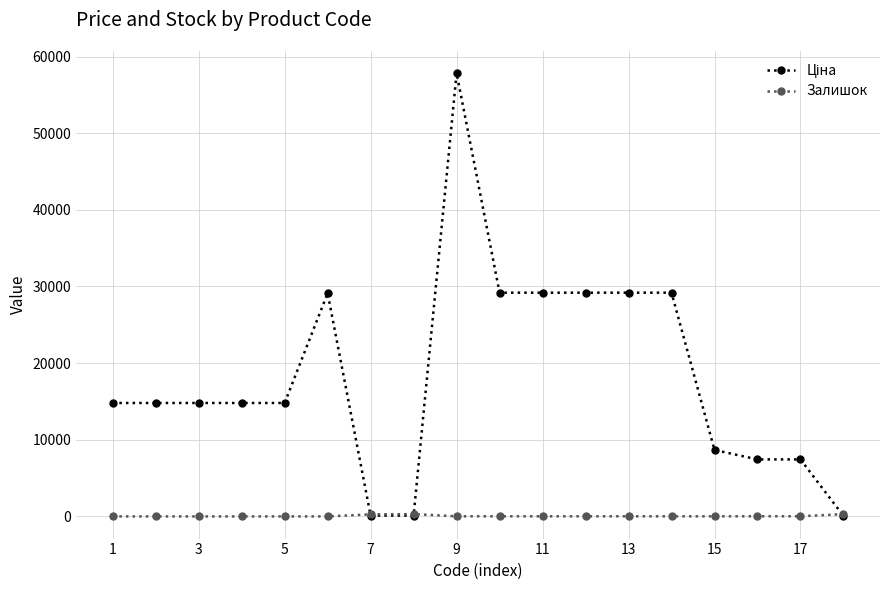

What is the maximum value shown in the chart?

57826.2